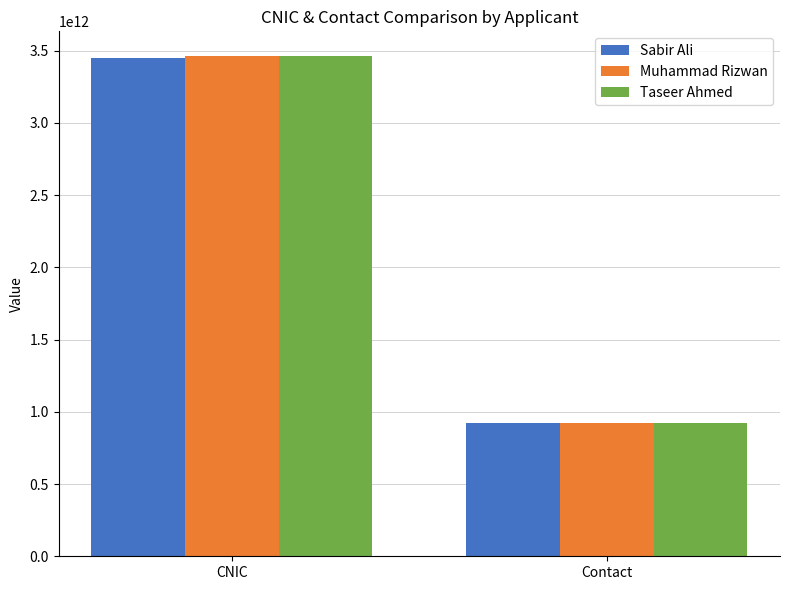

Which series changed the most between CNIC and Contact?

Taseer Ahmed